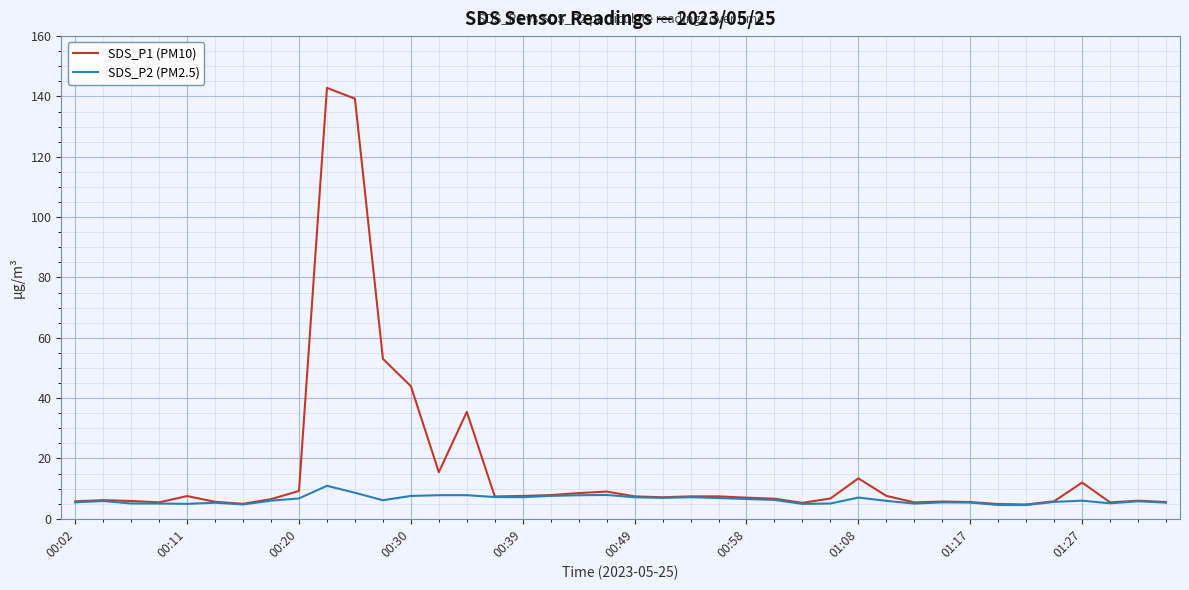

Which series has the widest spread of values?

SDS_P1 (PM10)